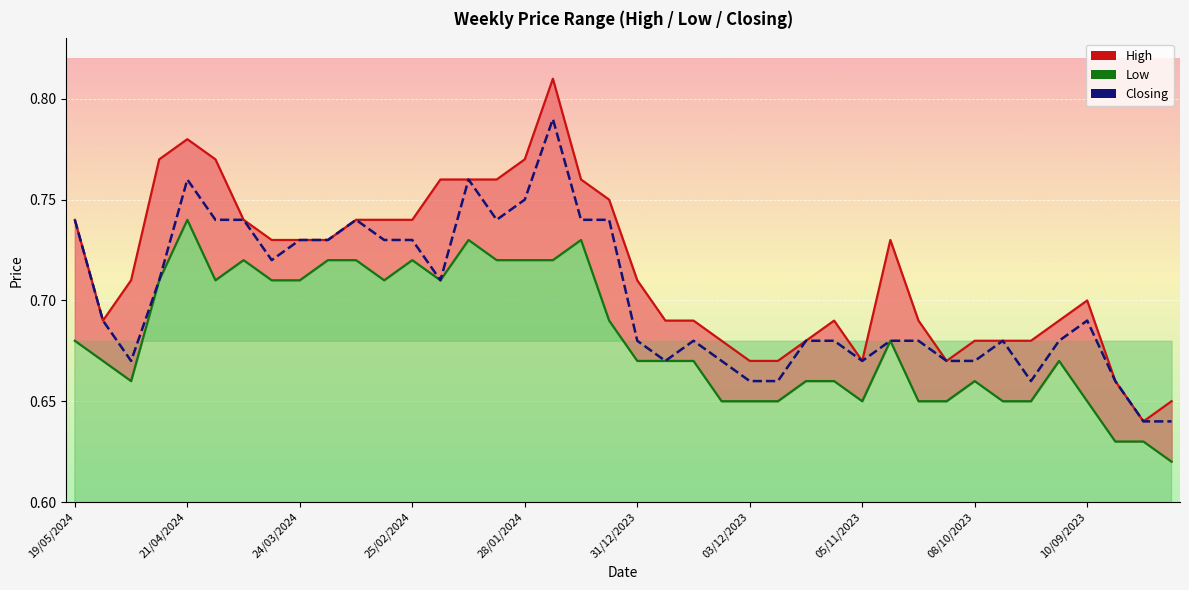

How many High values are between 0 and 1?

40